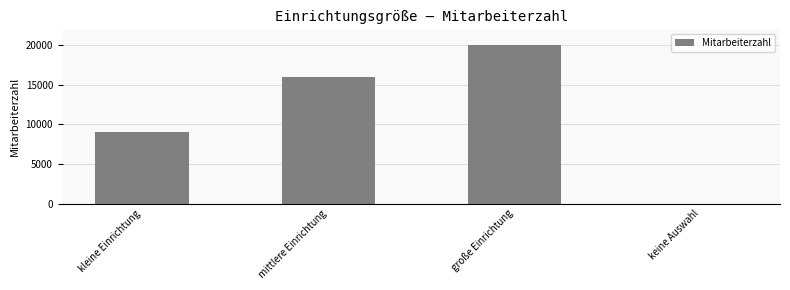

What is the greatest value displayed?

20000